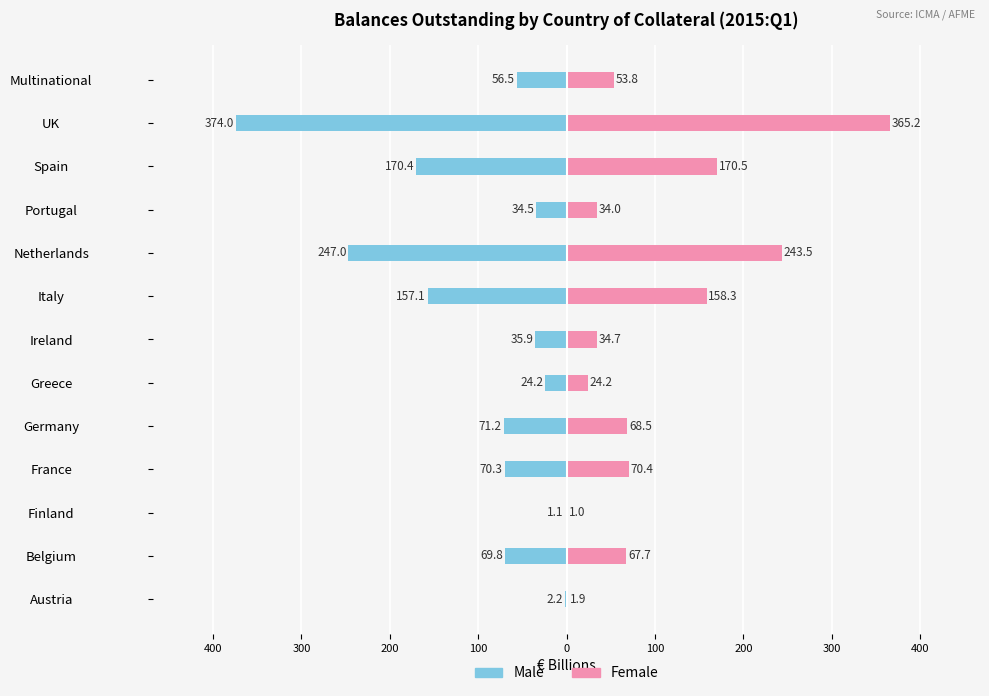

Is the value of Male at Spain greater than the value of Female at Multinational?

No